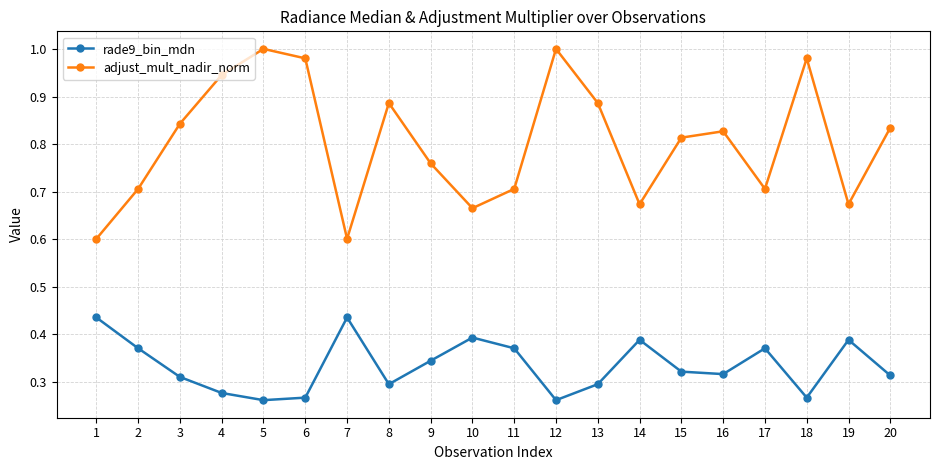

What is the sum of all adjust_mult_nadir_norm values?

16.1